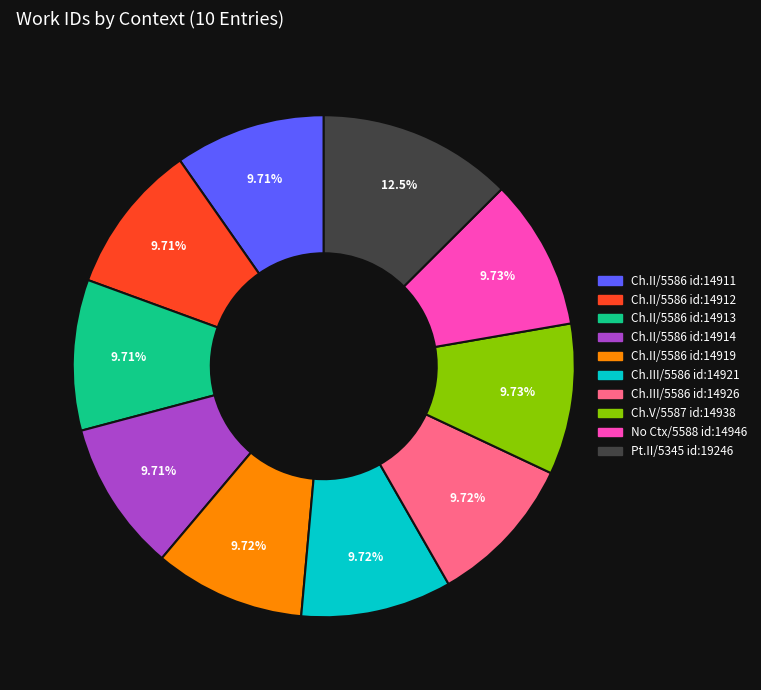

How many segments does this pie chart have?

10